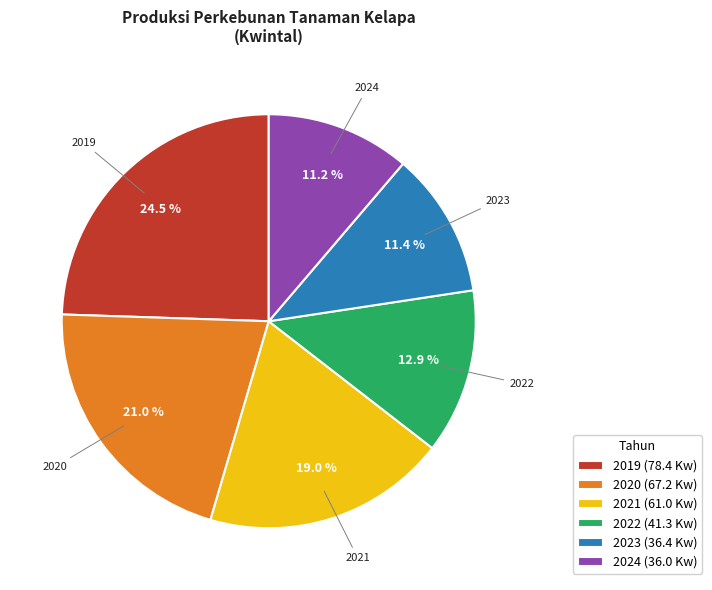

What portion of the pie excludes 2021?

81.0%